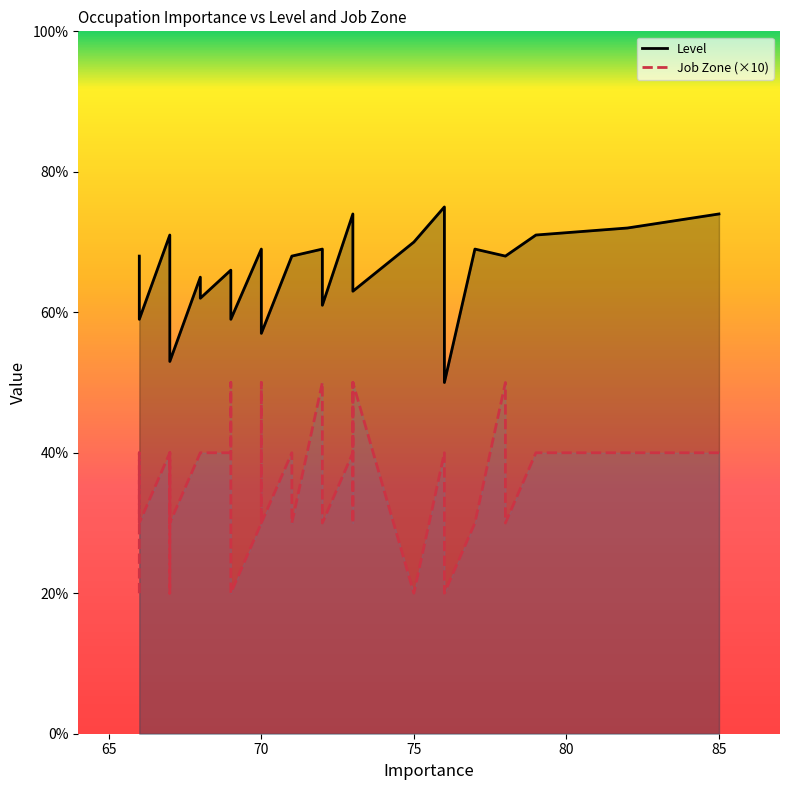

Does the chart have visible grid lines?

No